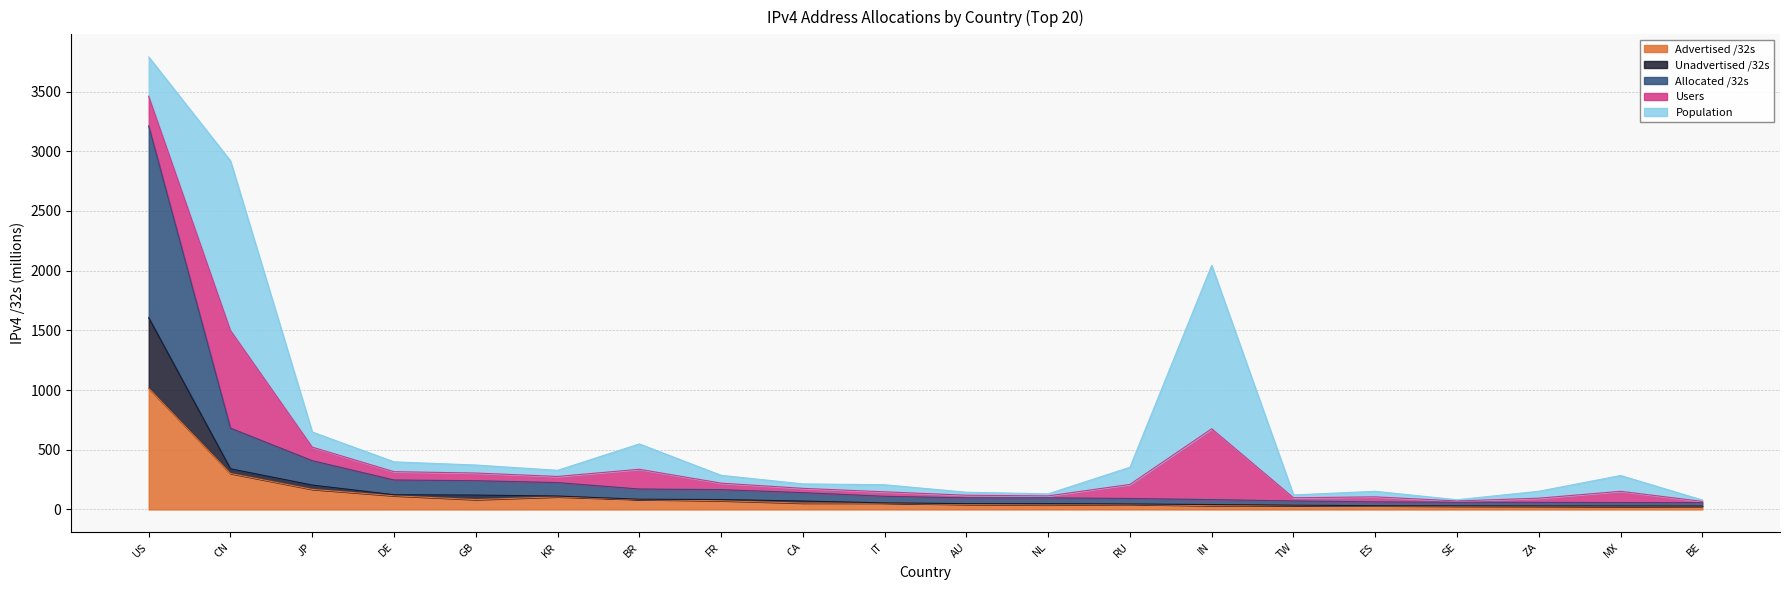

What is the value of the Advertised /32s point at the 10th from the left?

53.1